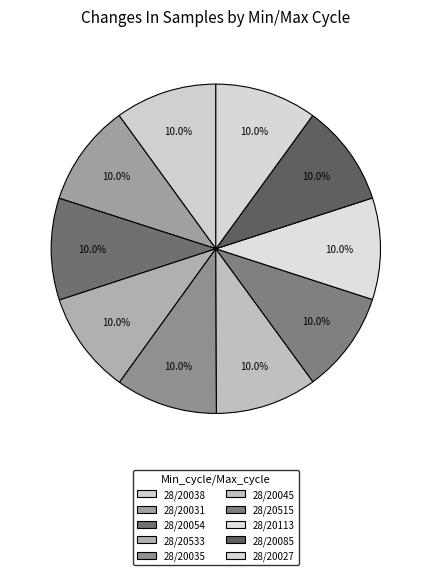

What is the ratio of the value at 28/20515 to the value at 28/20085?

1.0